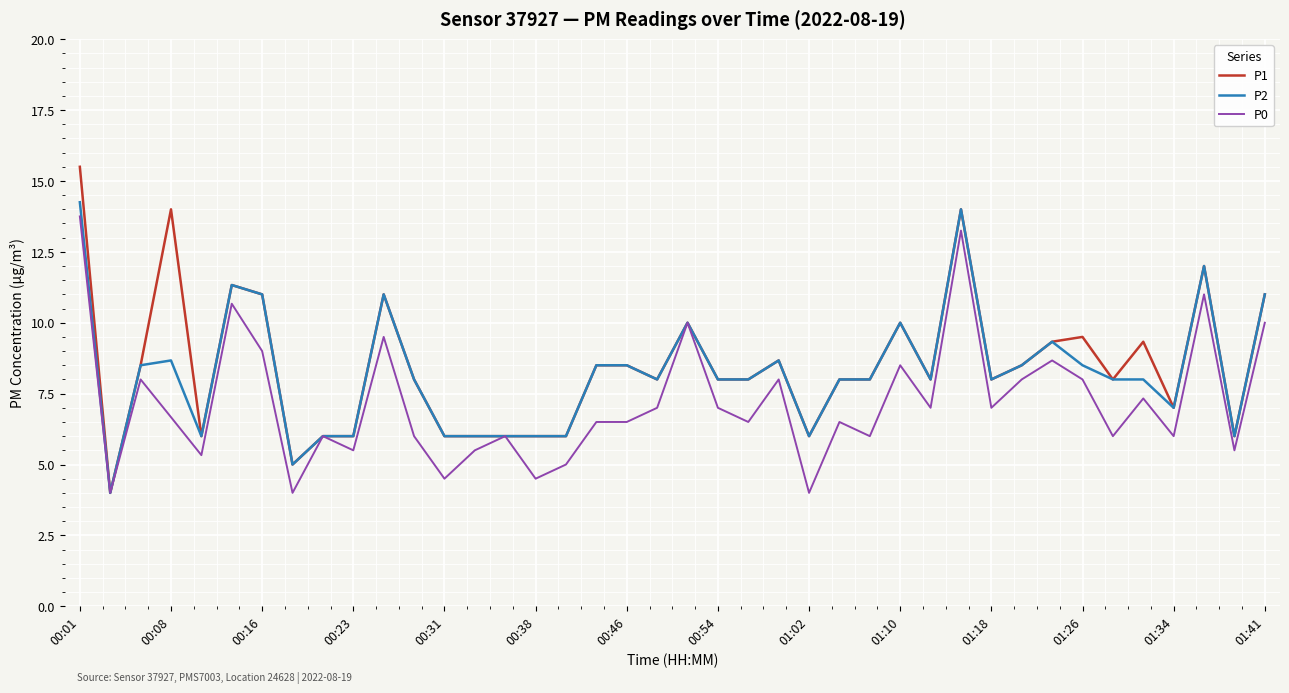

Which series has the largest total across all categories?

P1